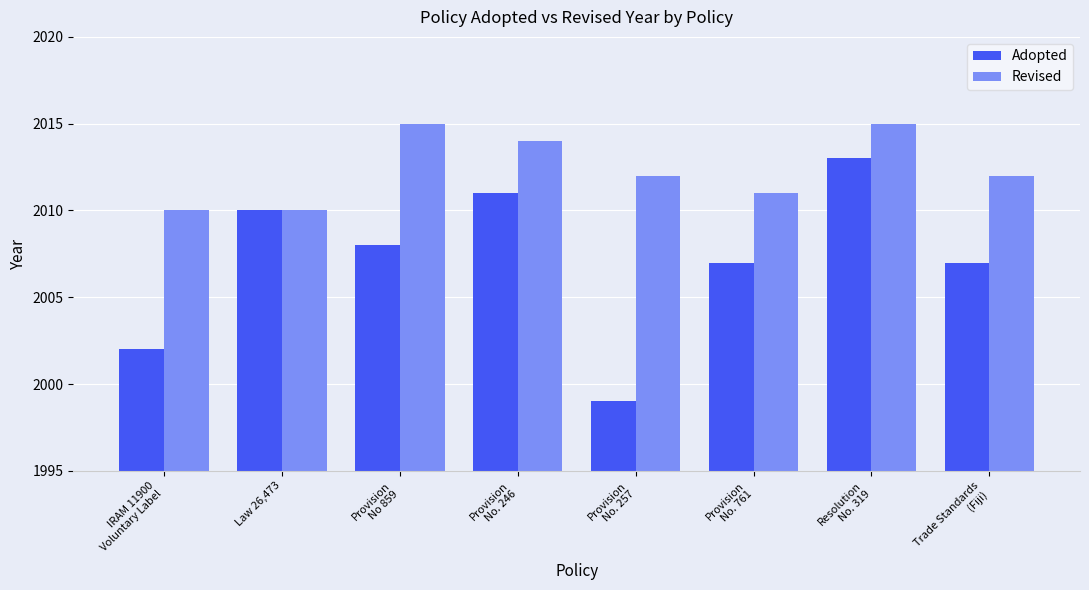

Which label corresponds to the smallest value in the chart?

Provision
No. 257